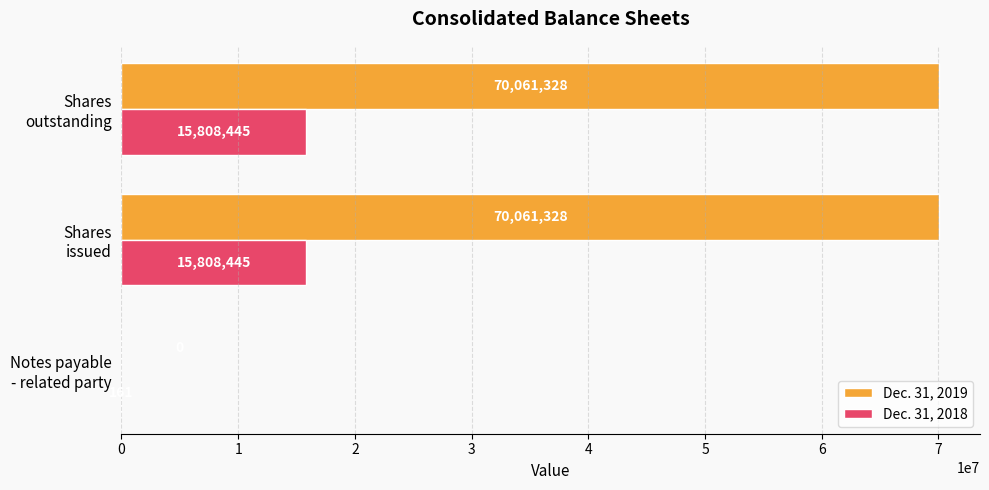

What is the maximum value for Dec. 31, 2019?

70061328